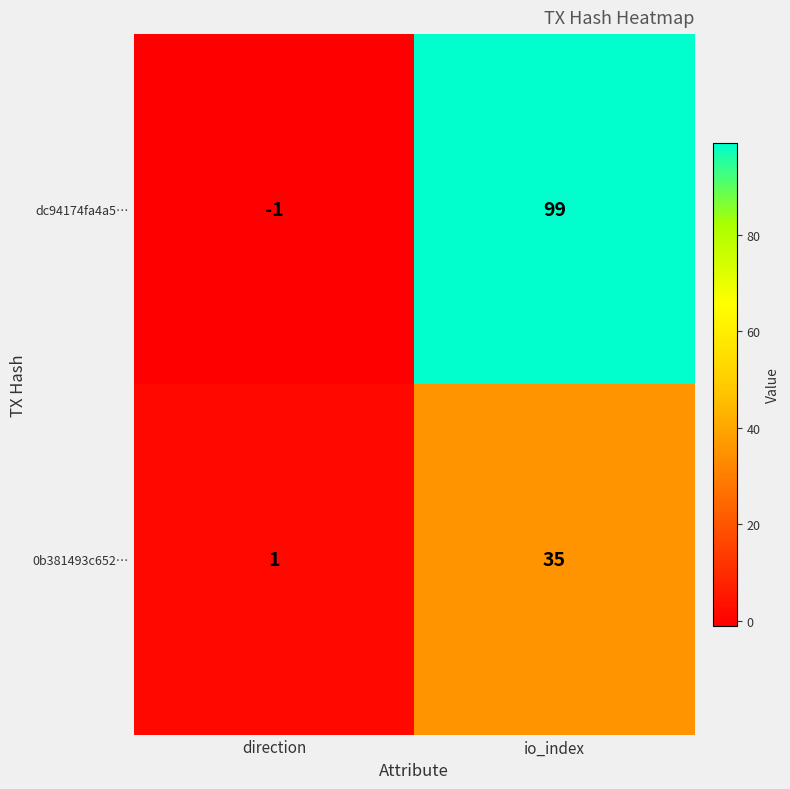

Which series changed the most between direction and io_index?

dc94174fa4a5…